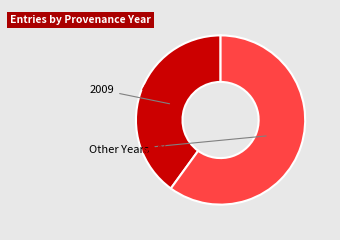

The 2011-06-23 slice represents 1% of the pie. True or false?

False